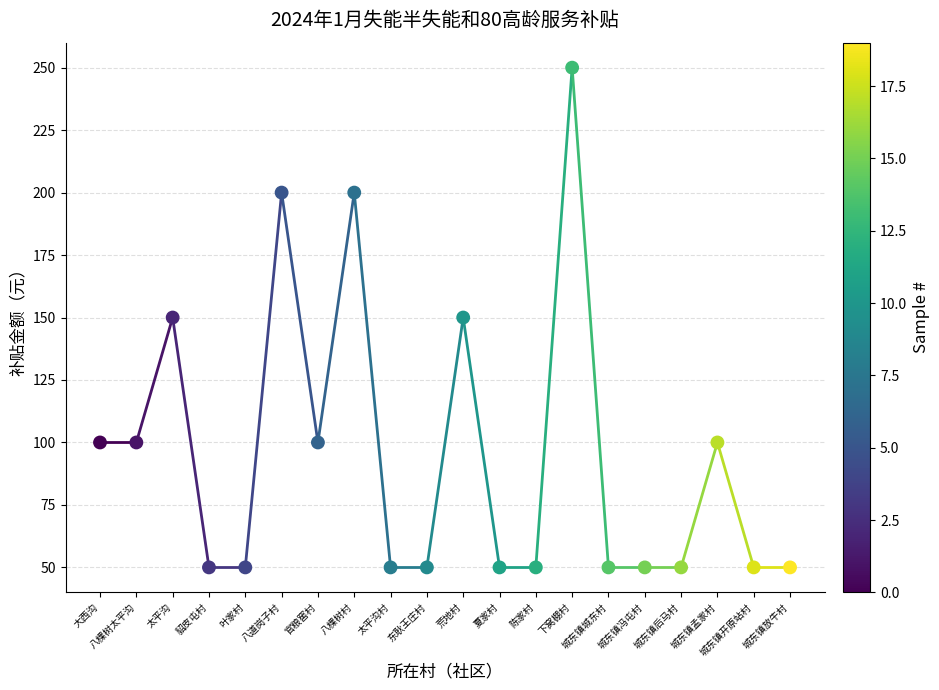

What is the range of Y values (max minus min)?

200